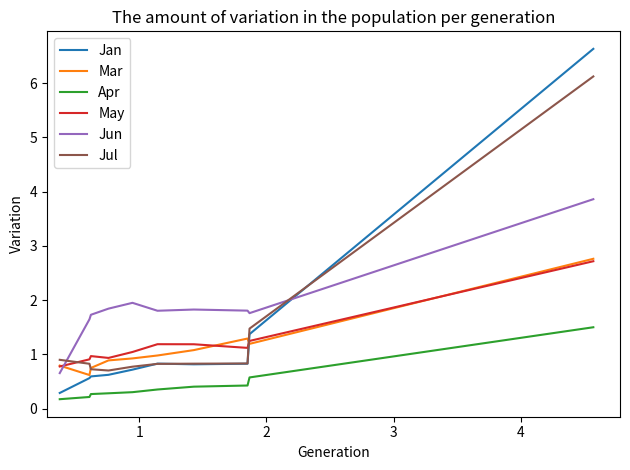

The value of Jan at 8 is 1.0. True or false?

False